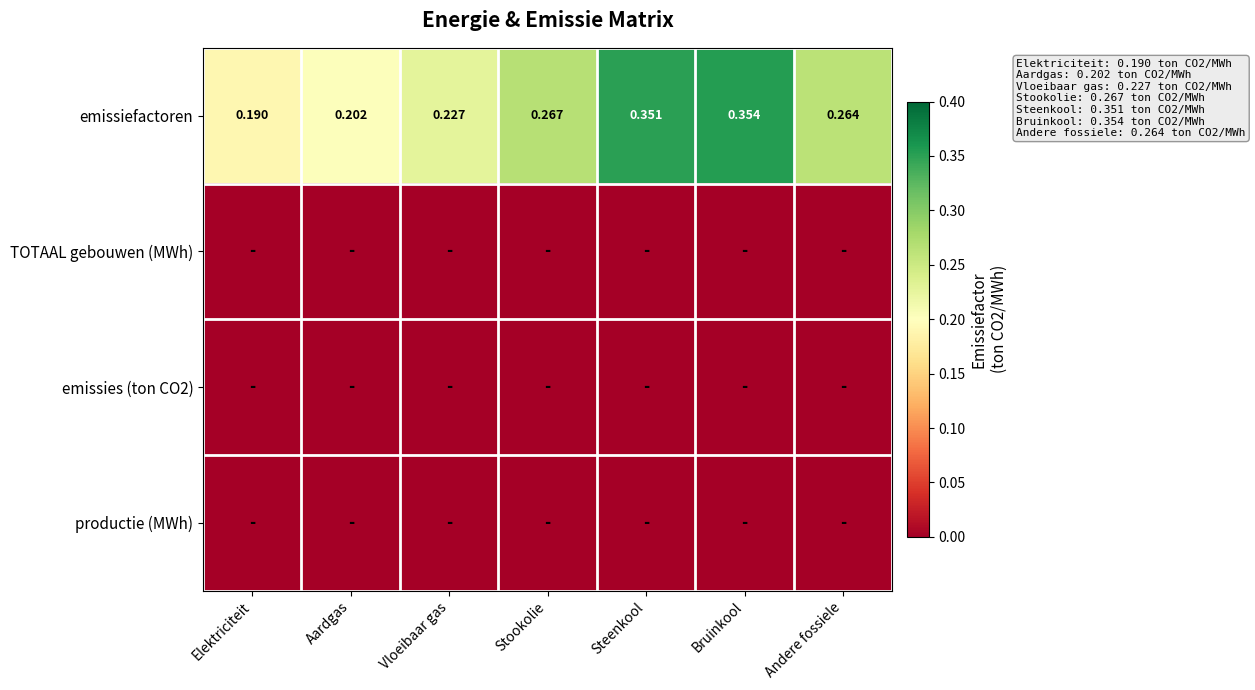

Which has a higher value, Stookolie or Vloeibaar gas?

Stookolie